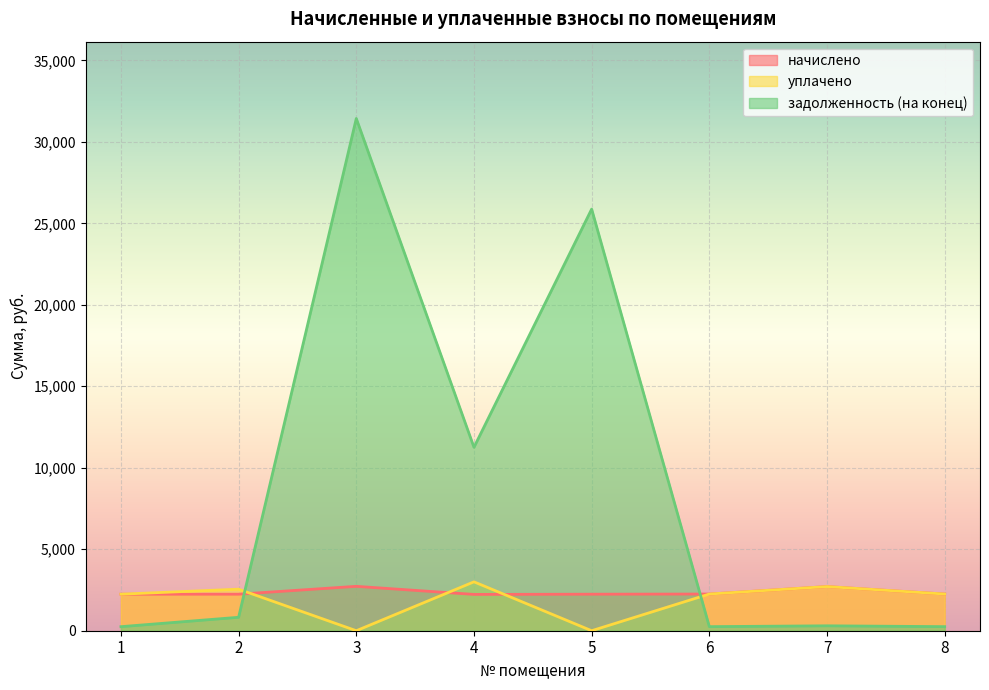

How many intersections are there between начислено and уплачено?

3